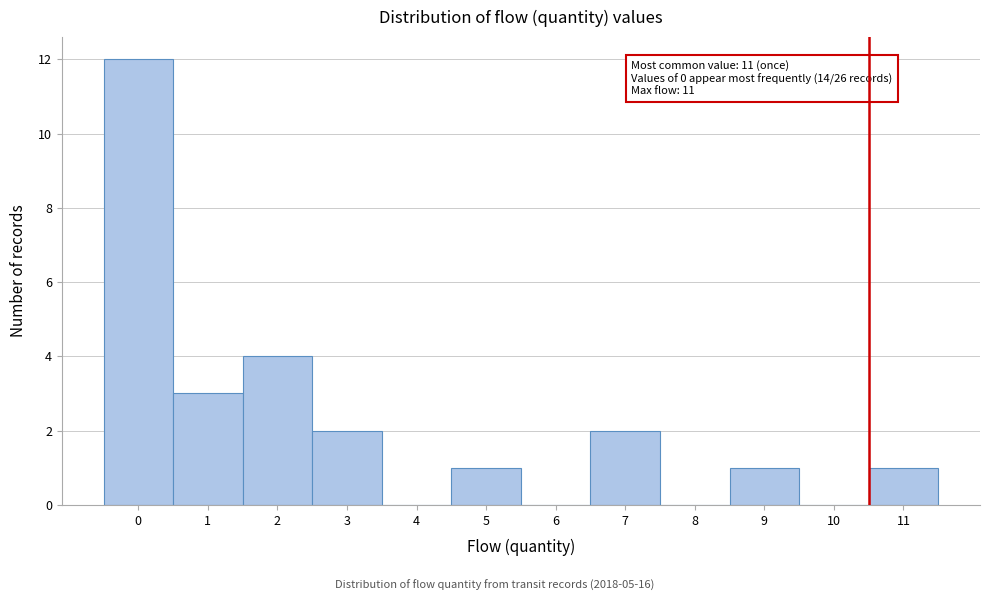

Reading left to right, extract all data points from this chart.

0=12	1=3	2=4	3=2	4=0	5=1	6=0	7=2	8=0	9=1	10=0	11=1